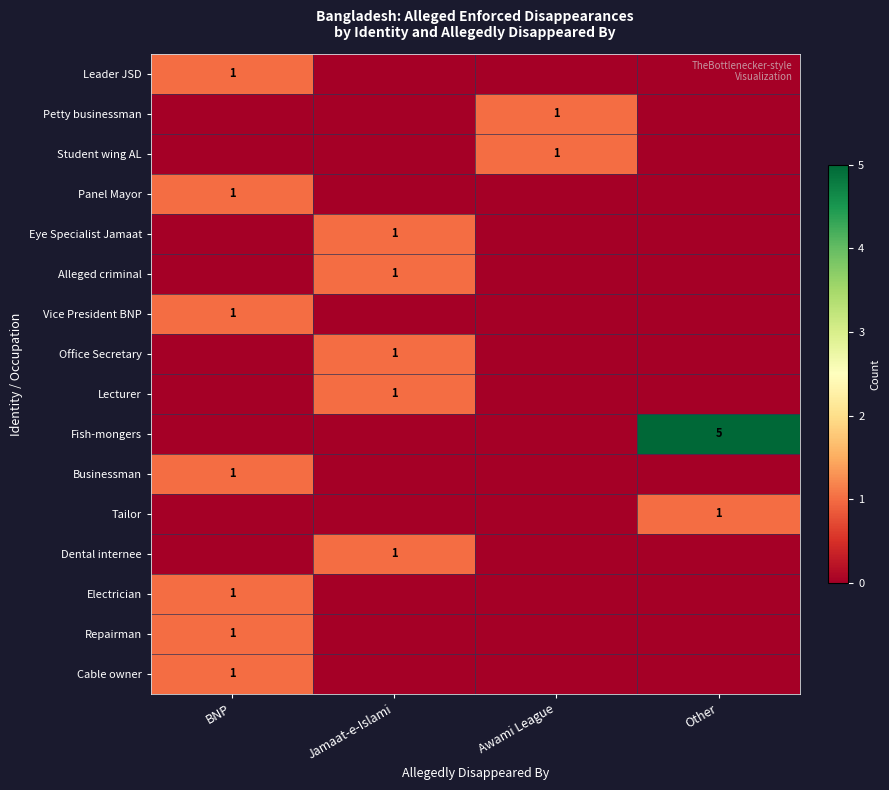

The Alleged criminal series shows -1 at Awami League. True or false?

False